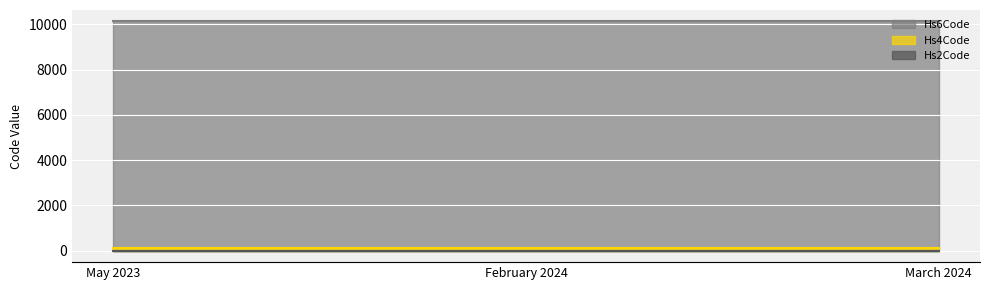

Is it true that Hs6Code equals 17423 at February 2024?

False